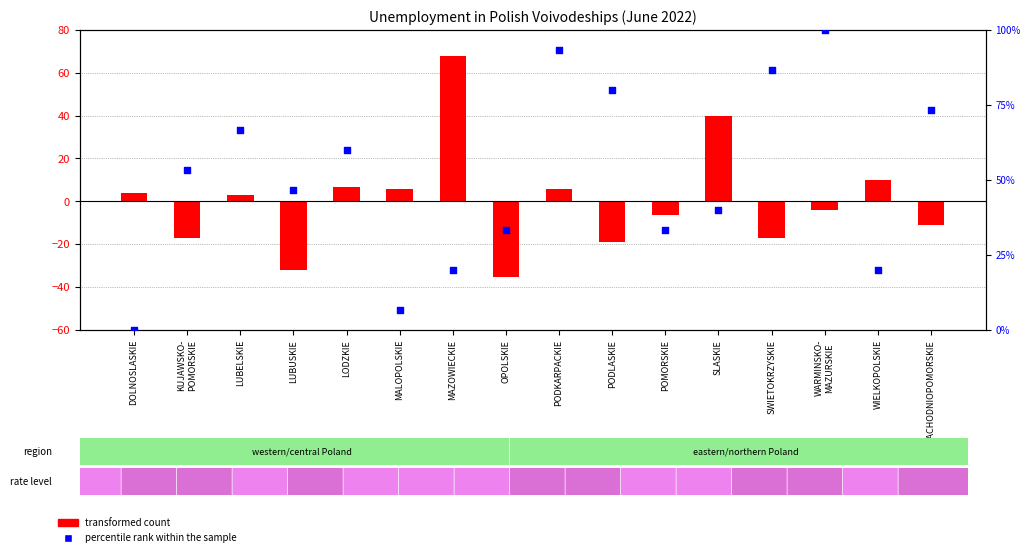

Is the value of transformed count at MALOPOLSKIE greater than the value of percentile rank within the sample at PODLASKIE?

No